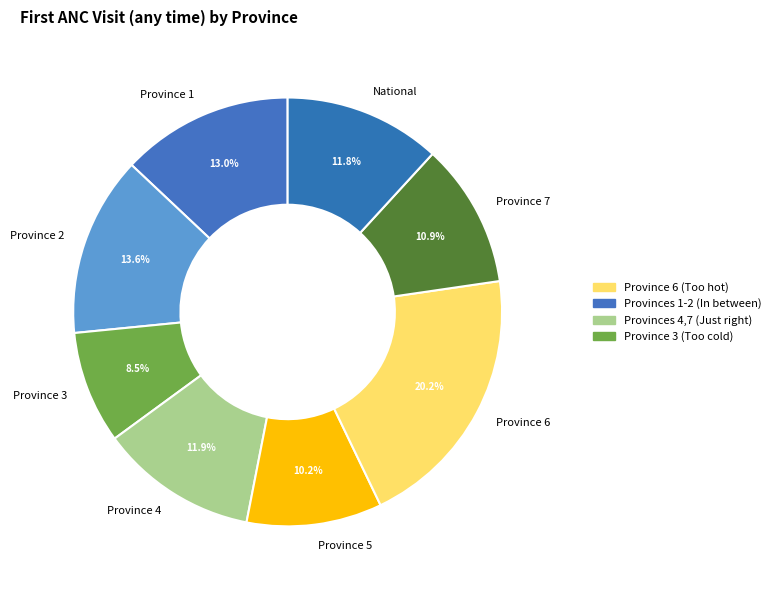

Which has a higher value, Province 4 or Province 5?

Province 4